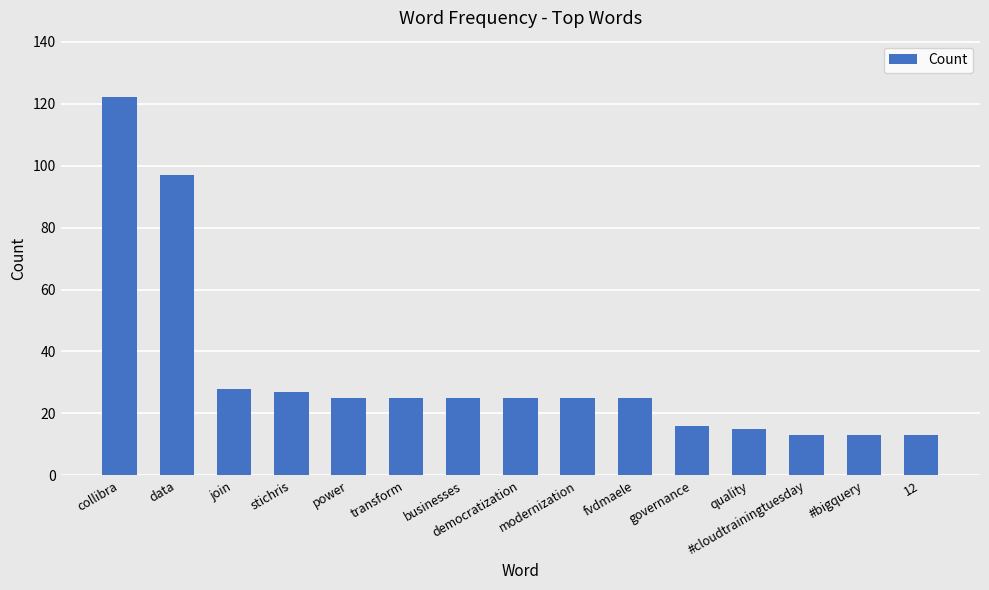

Where is the data nearest to the value 67?

data